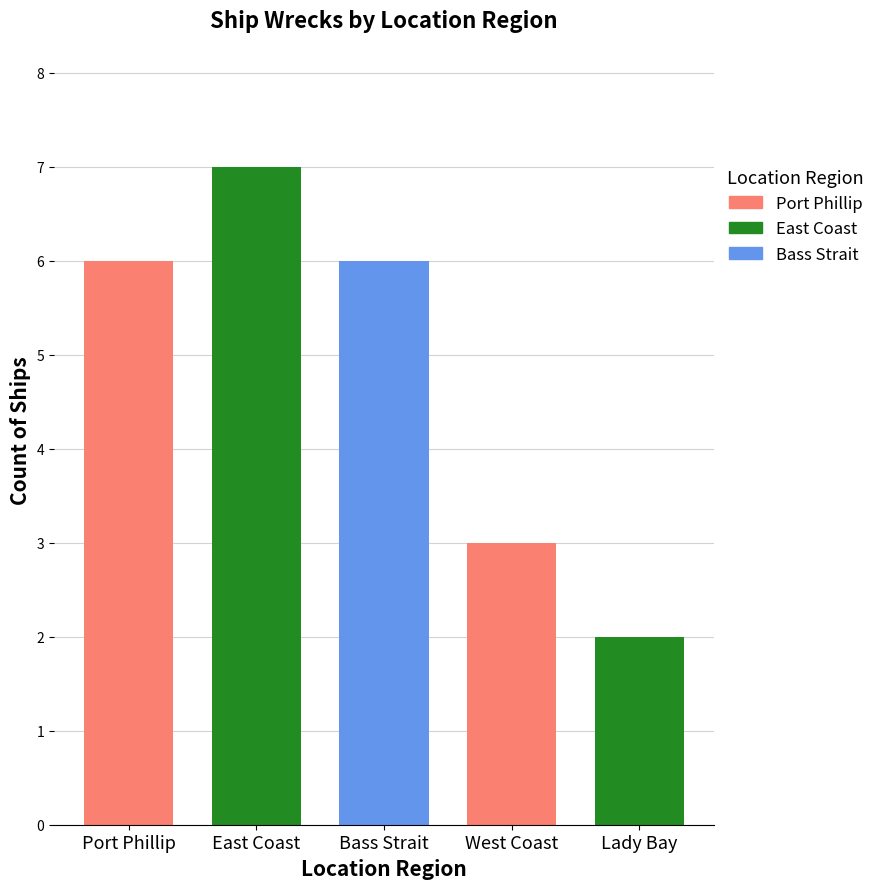

True or false: the data shows 3 at West Coast.

True